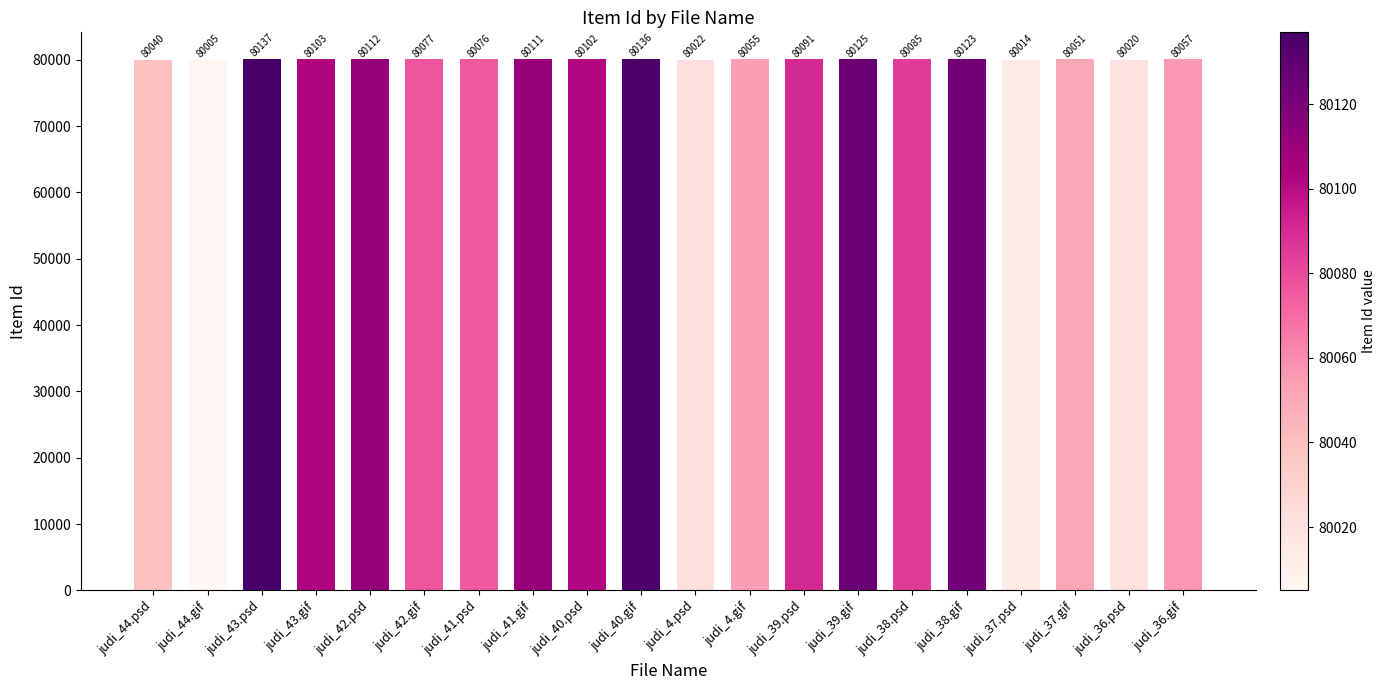

Reading right to left, extract all data points from this chart.

80057	80020	80051	80014	80123	80085	80125	80091	80055	80022	80136	80102	80111	80076	80077	80112	80103	80137	80005	80040